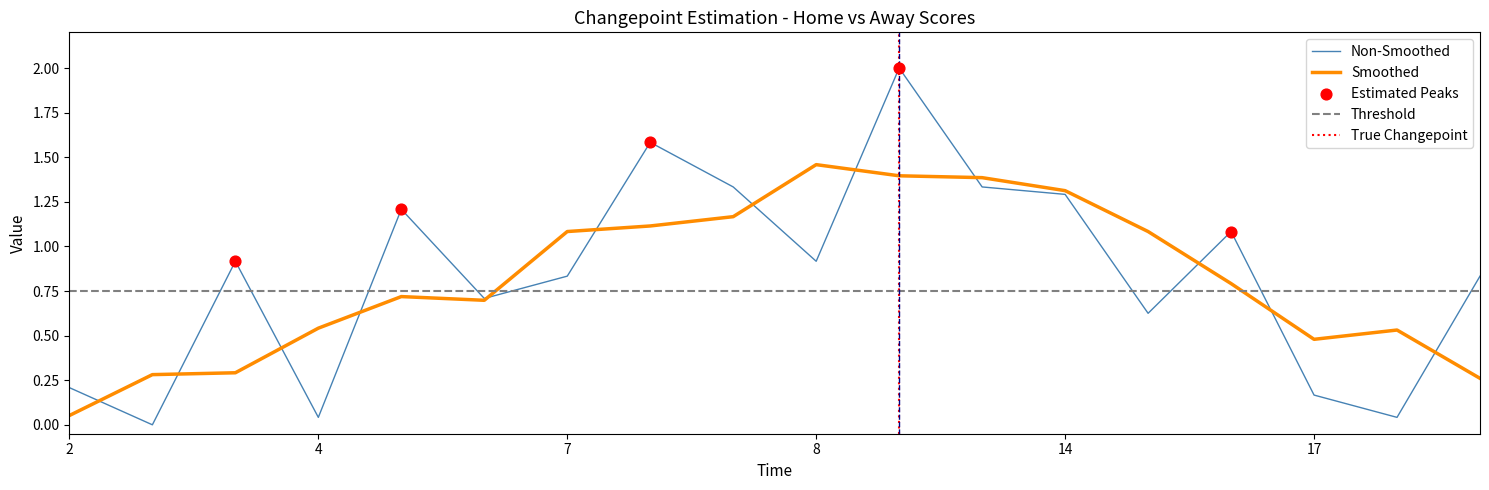

What is the maximum value for Non-Smoothed?

2.0